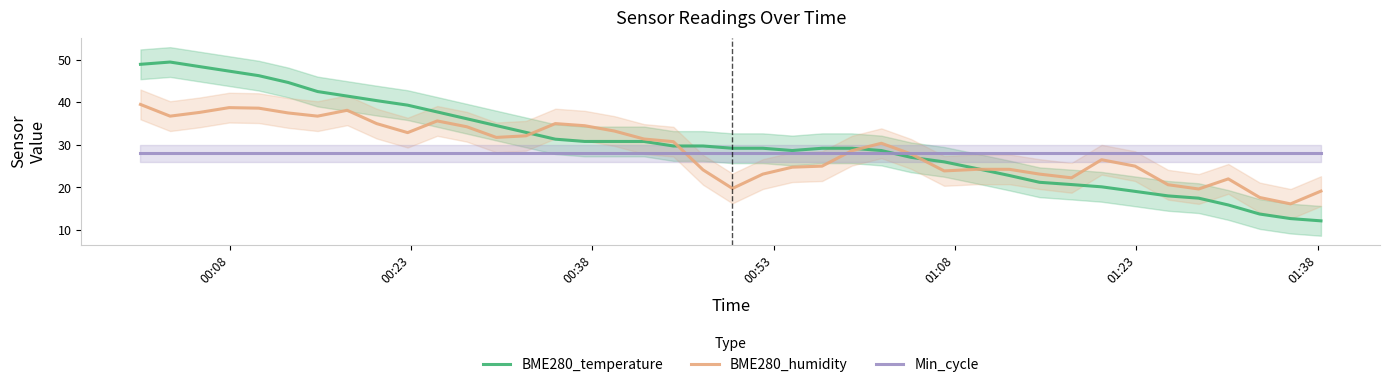

Rank the series by their average value, from highest to lowest.

BME280_temperature, BME280_humidity, Min_cycle